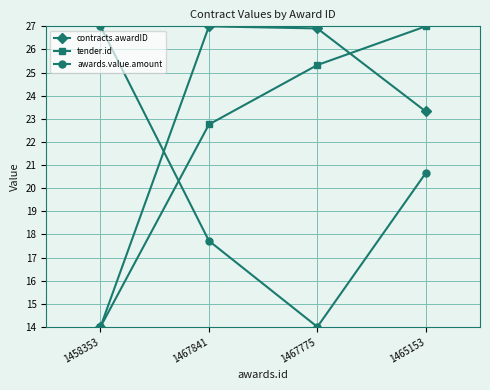

What is the difference between the maximum and minimum values in the contracts.awardID series?

13.0